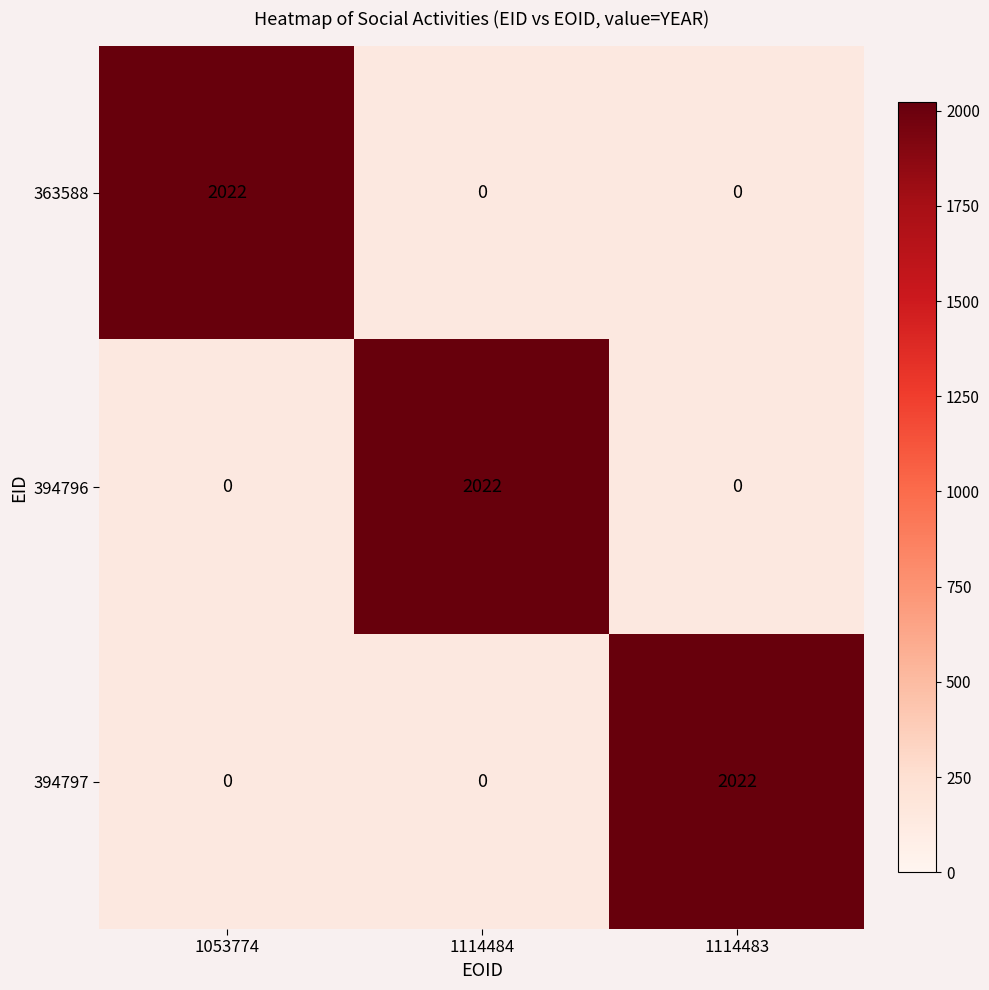

Where is 394796 nearest to the value 1011?

1053774